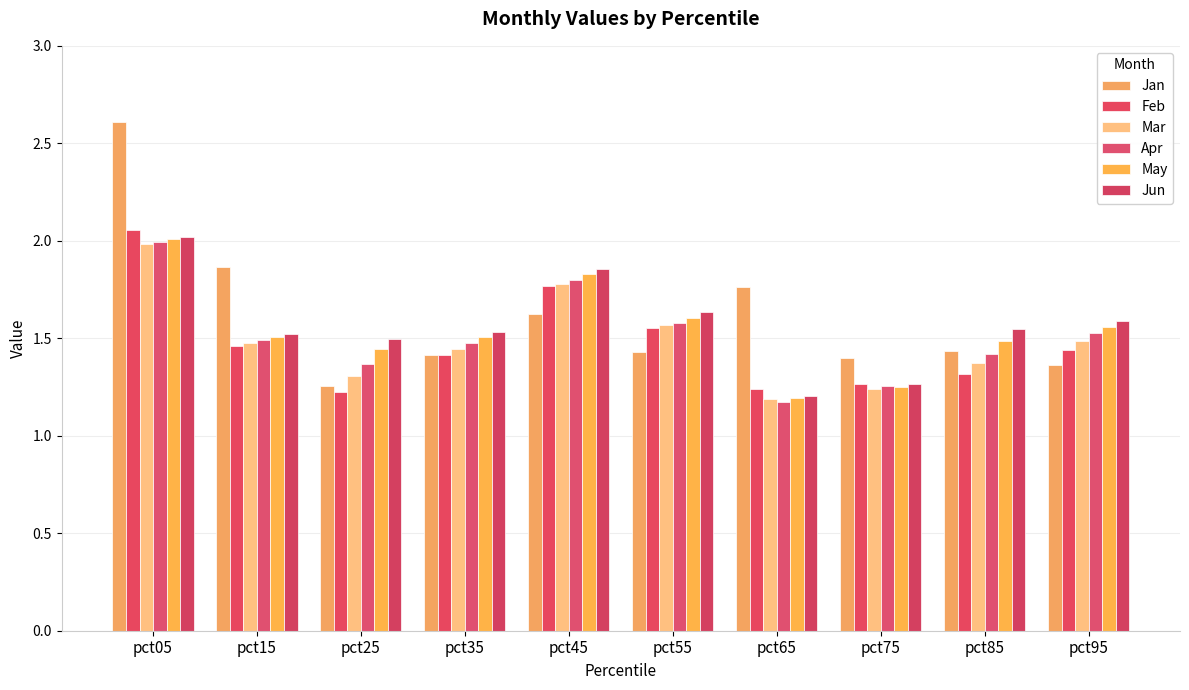

Rank the series at pct85 from lowest to highest value.

Feb, Mar, Apr, Jan, May, Jun